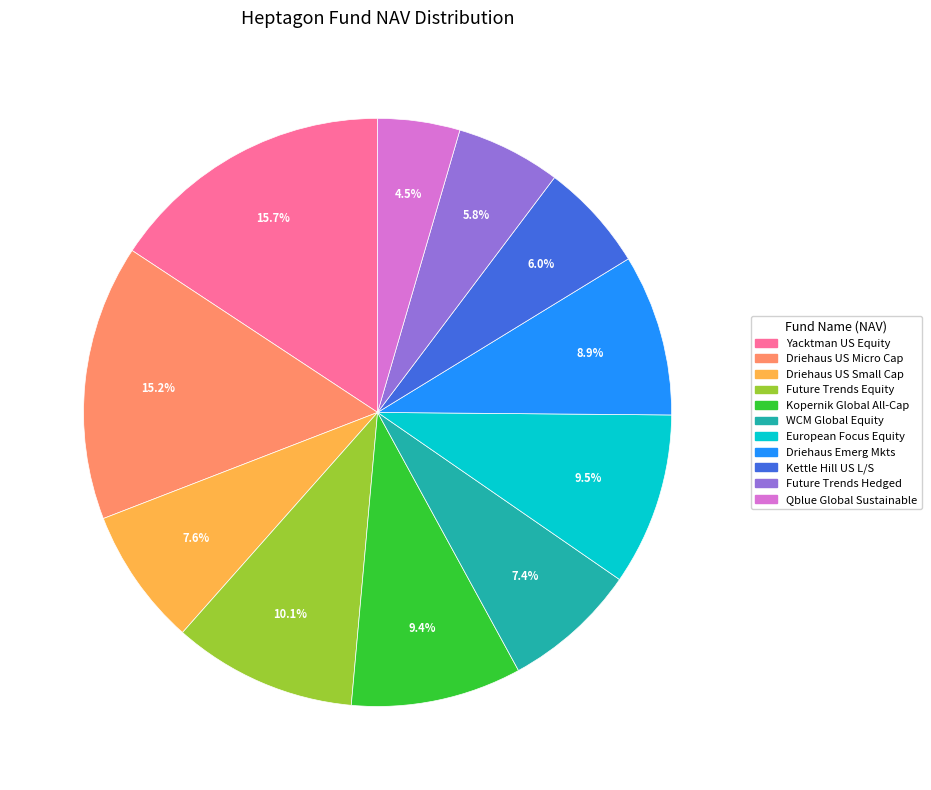

Is there a majority slice in this chart?

No